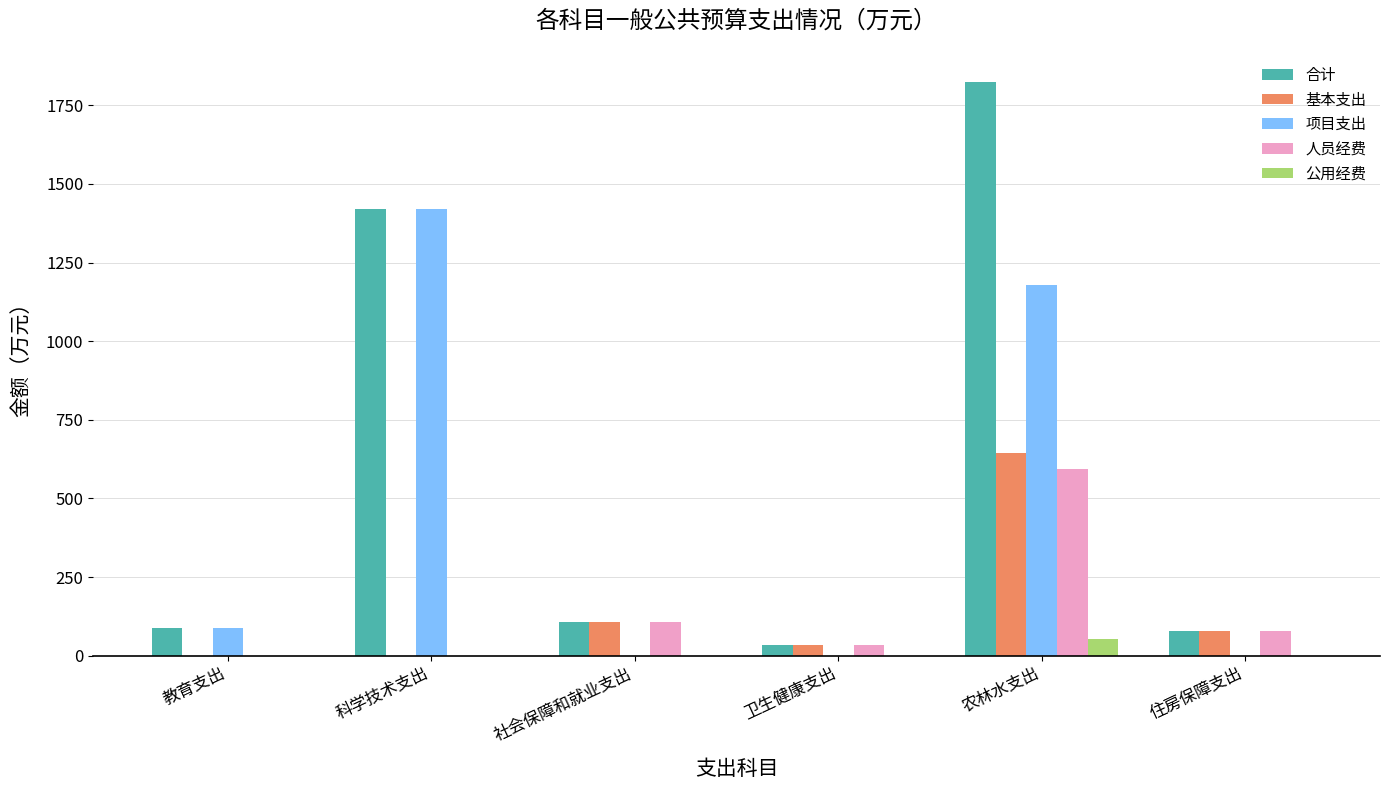

What is the total value across all series at 住房保障支出?

239.2